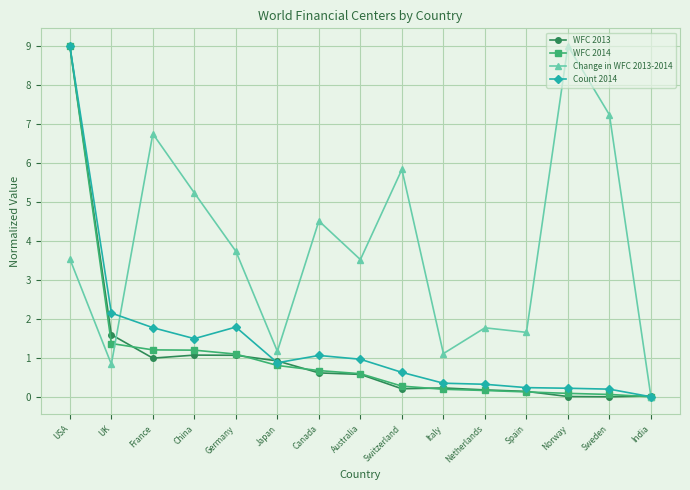

True or false: Count 2014 has a value of 2.1 at UK.

True